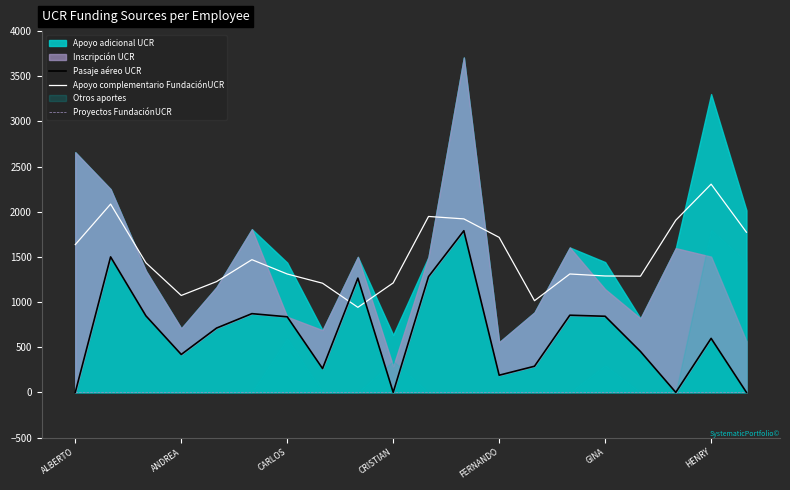

What is the minimum value for Apoyo complementario FundaciónUCR?

941.6